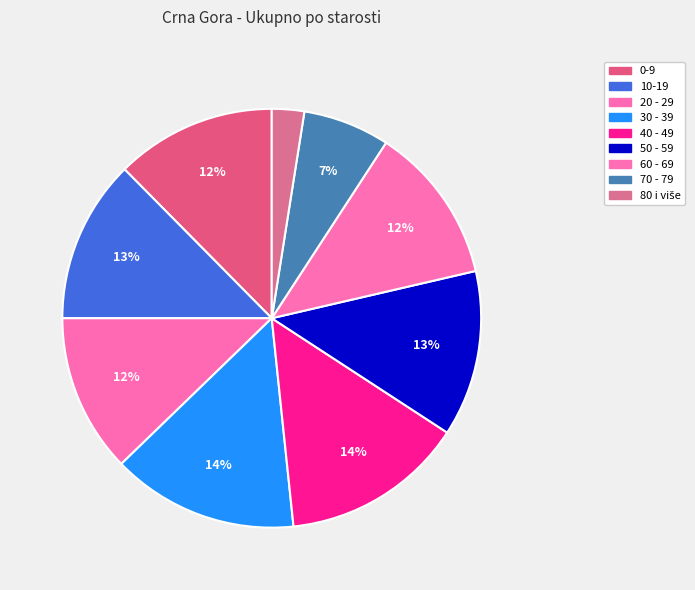

Which has a higher value, 20 - 29 or 40 - 49?

40 - 49